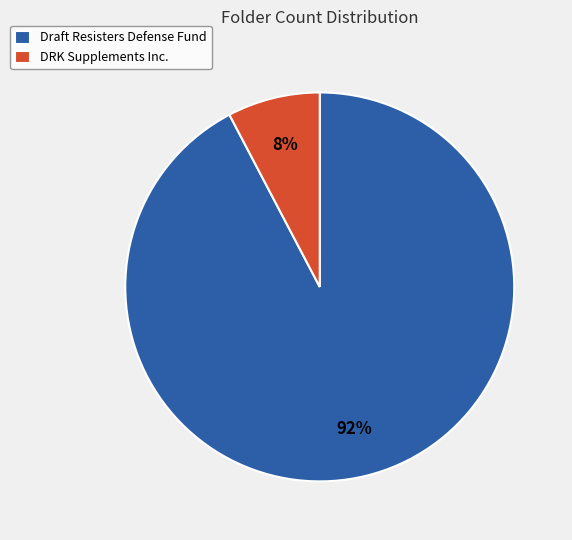

To the nearest percent, what is the average slice percentage?

50%